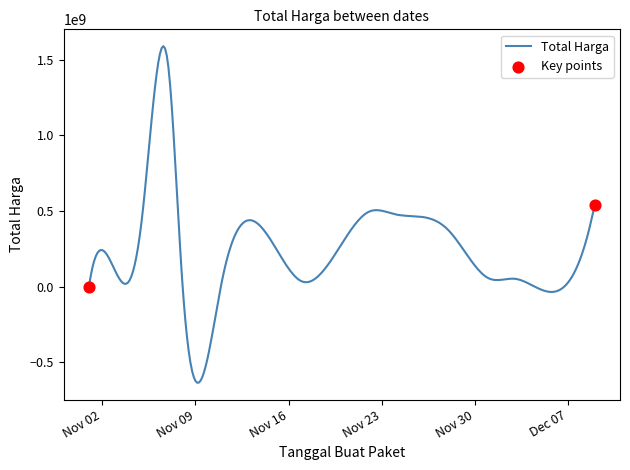

What is the smallest value displayed?

-635284016.5